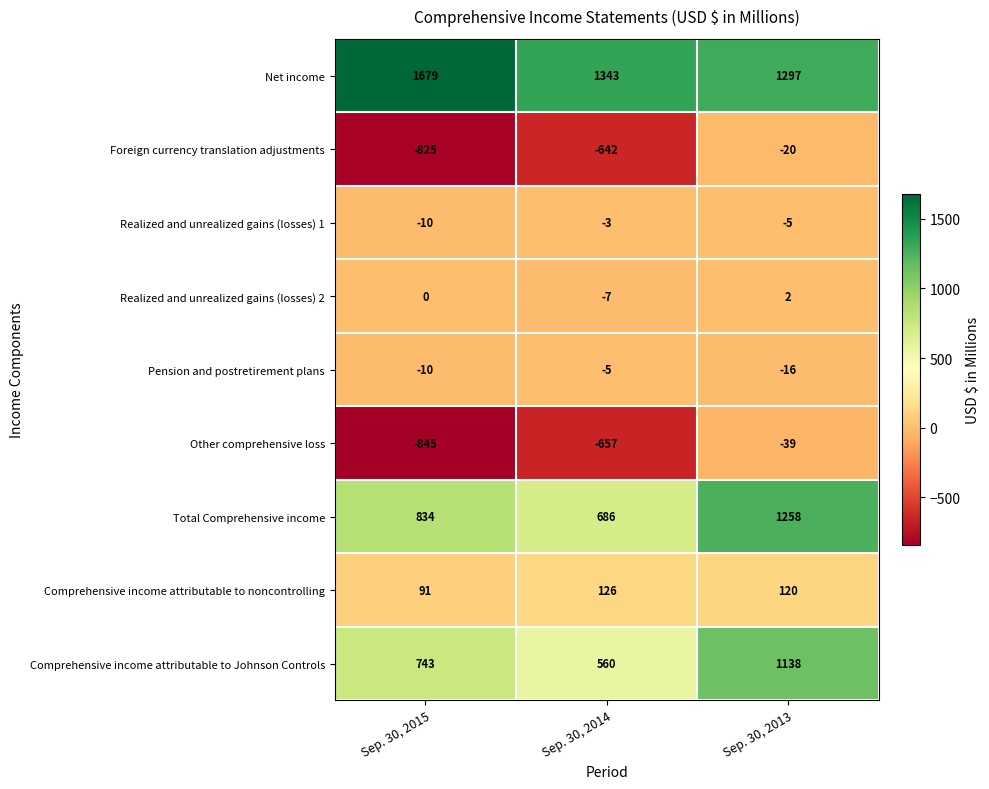

At how many categories does at least one series exceed 1012?

3